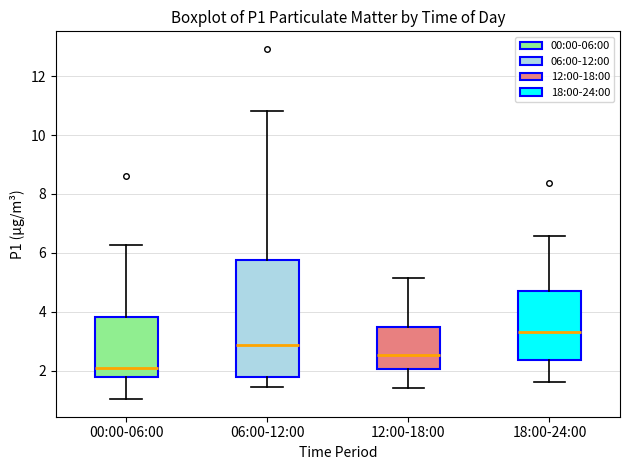

Which box is the tallest, from its lower edge to its upper edge?

06:00-12:00